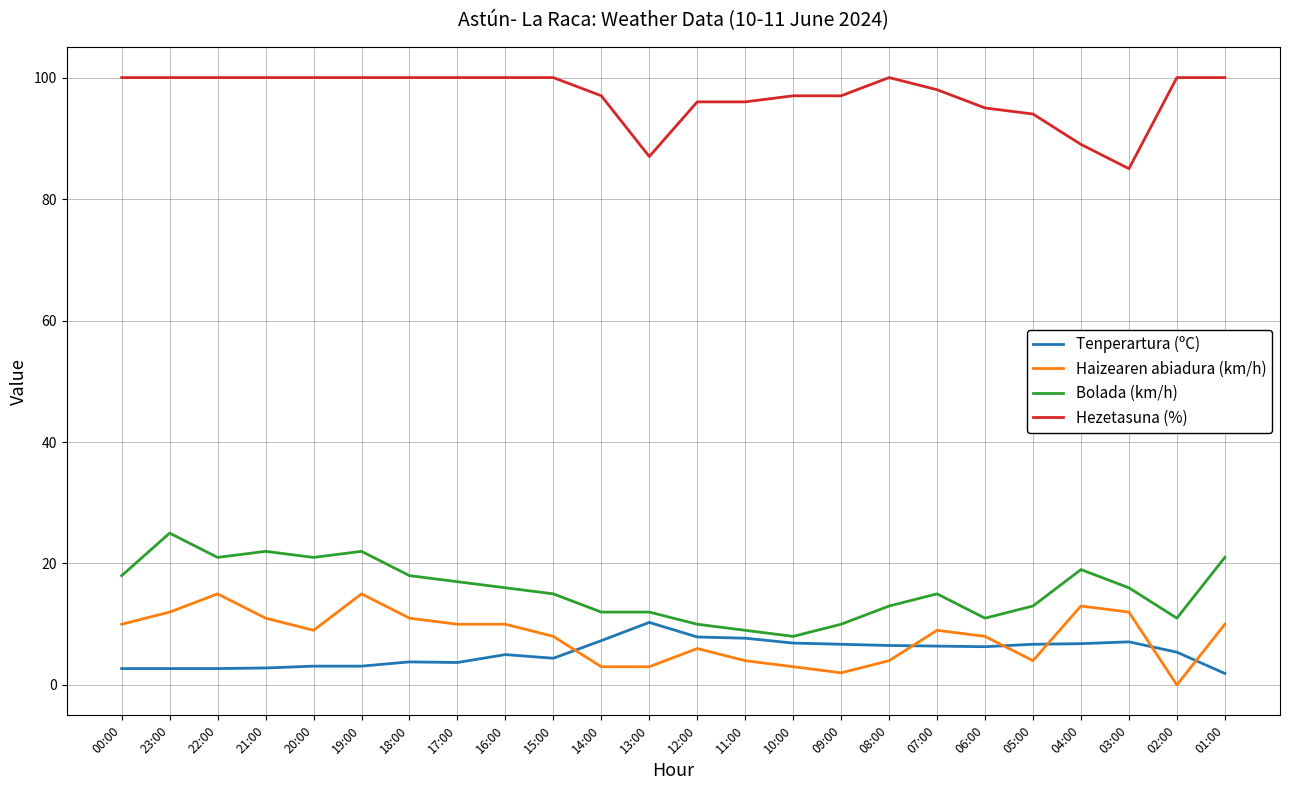

Which series has the largest total across all categories?

Hezetasuna (%)